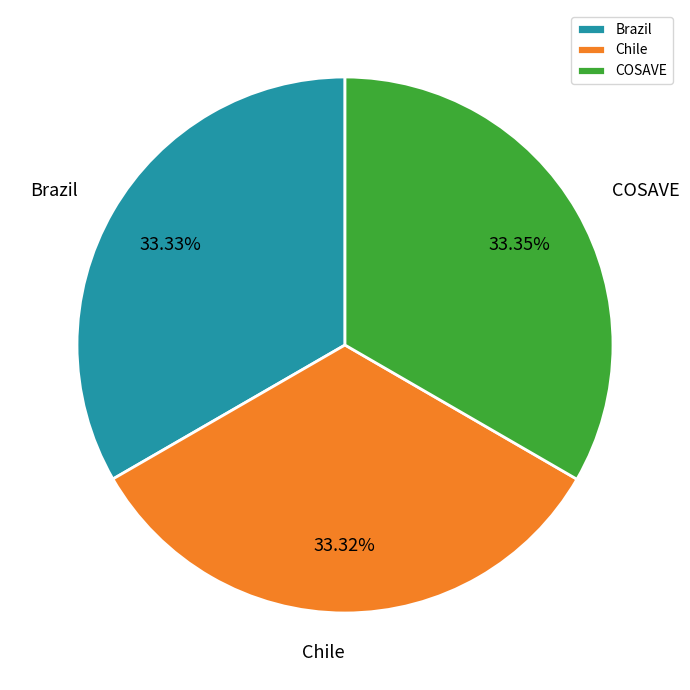

Does Chile account for over 50% of the chart?

No